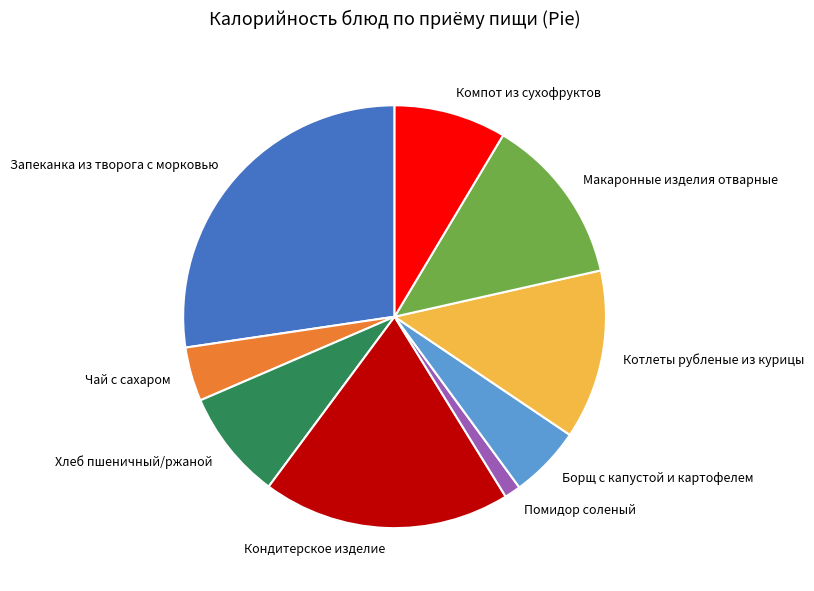

Is the sum of Кондитерское изделие and Макаронные изделия отварные greater than half?

No